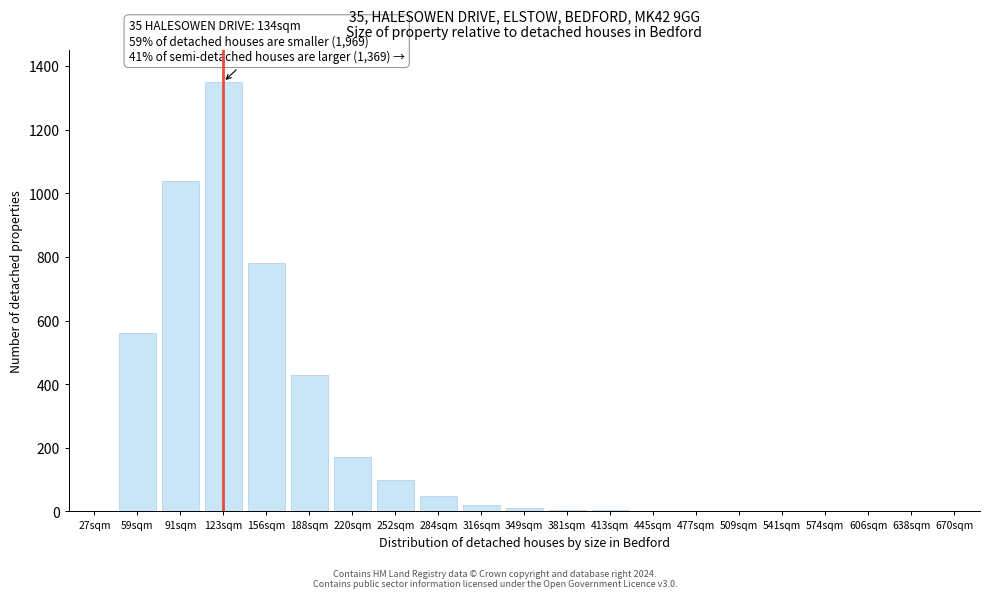

Which label corresponds to the largest value in the chart?

123sqm